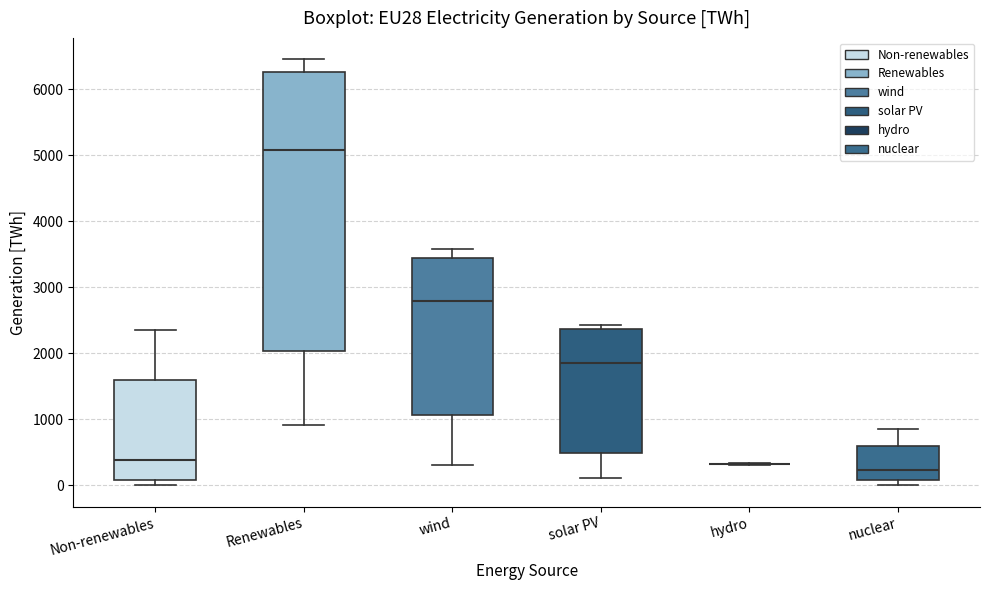

Where does the median line of the box for Renewables sit on the y-axis? The values are not printed on the chart, so give them approximately, as read against the axis.

5100